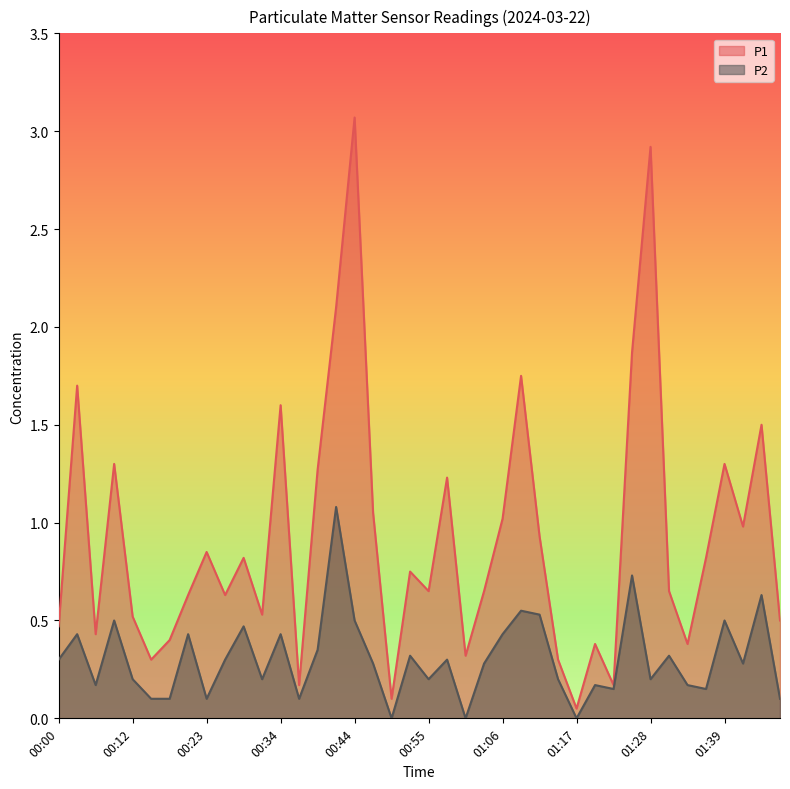

Which series changed the most between 00:42 and 01:47?

P1